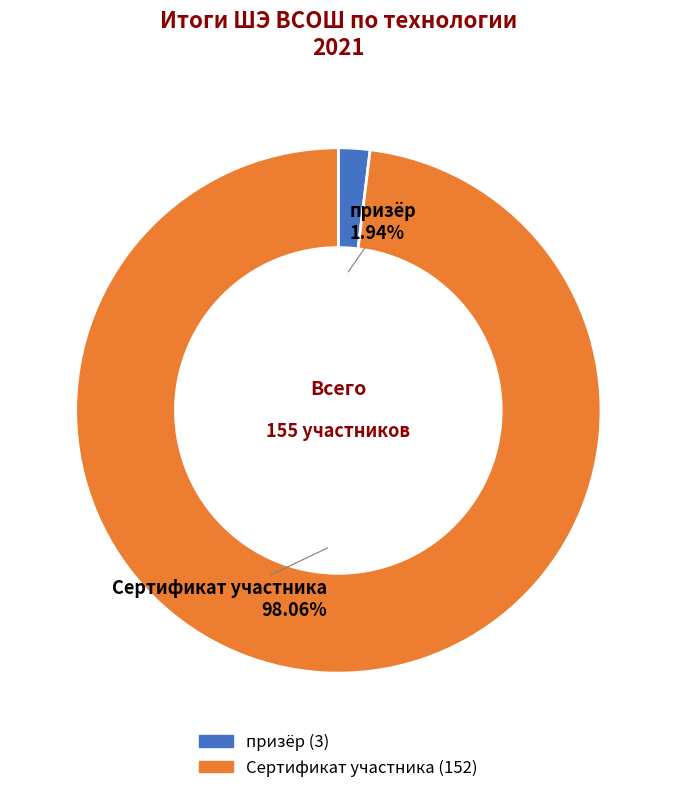

What percentage is NOT represented by Сертификат участника?

1.9%